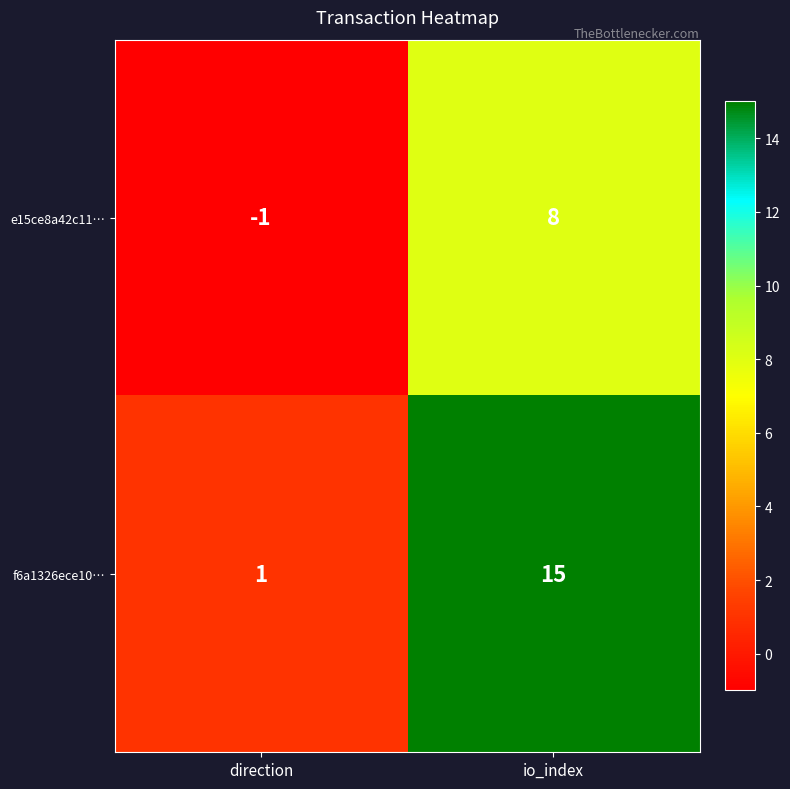

List the series in order of their peak value, highest first.

f6a1326ece10…, e15ce8a42c11…